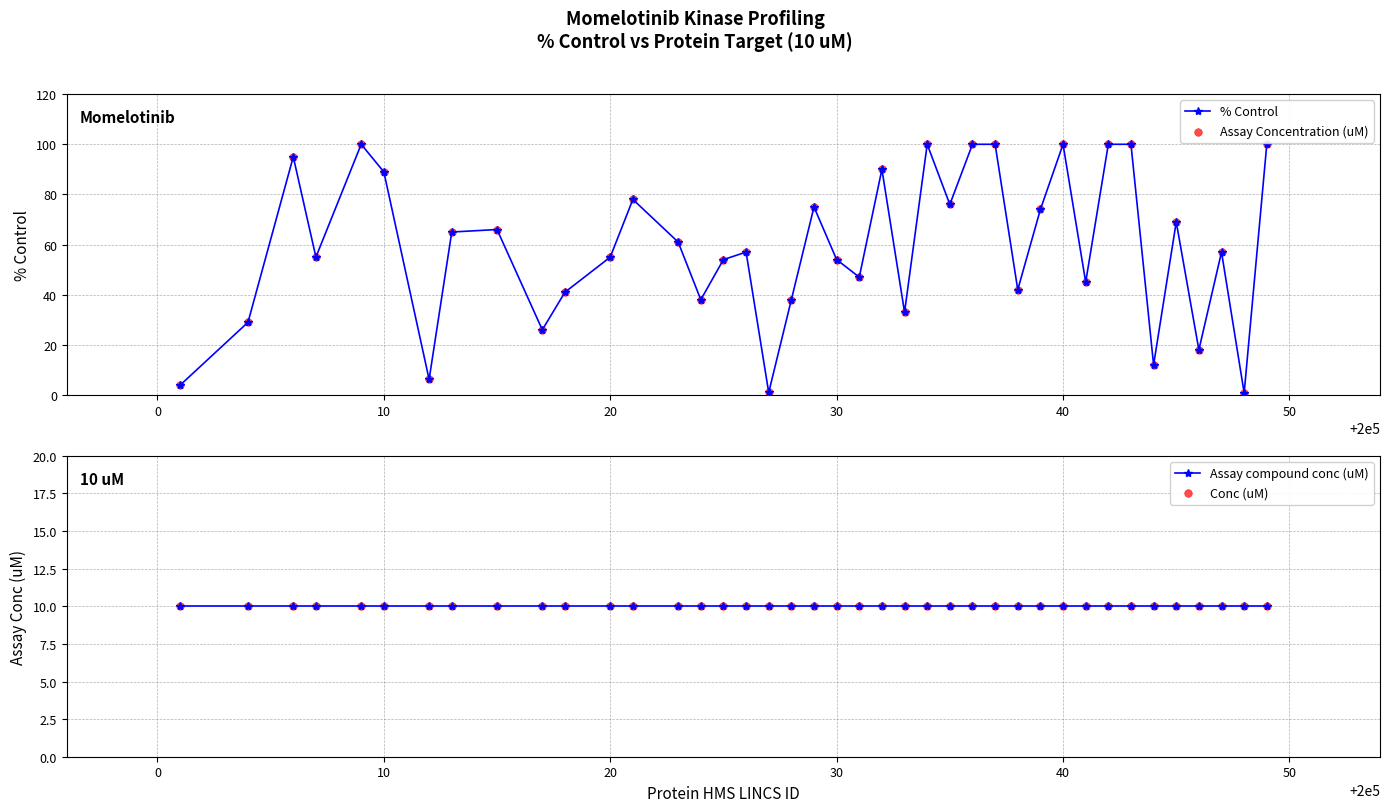

Which series contains the highest Y value?

% Control